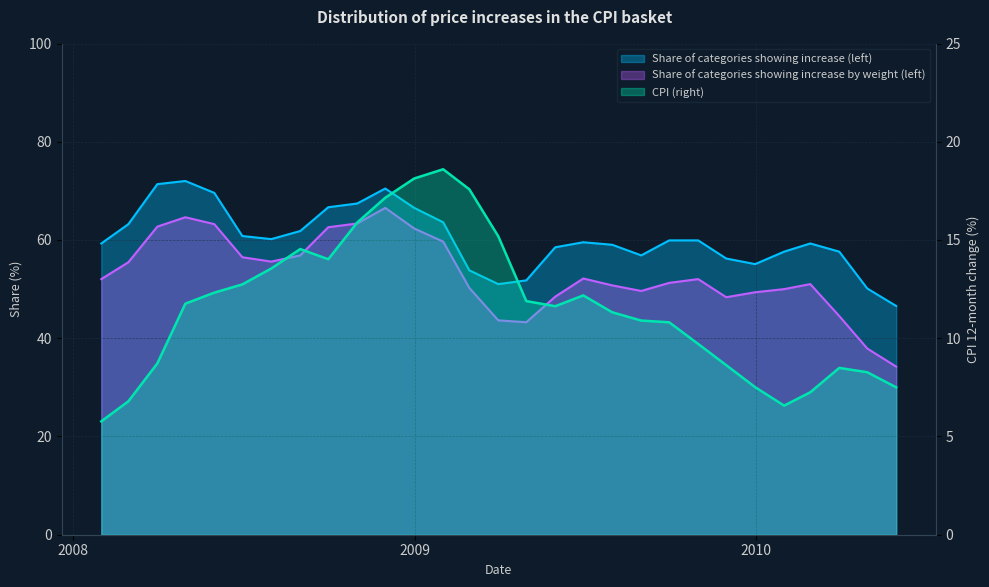

Is the value of Share of categories showing increase (left) at 2009-02-28 greater than the value of CPI (right) at 2010-03-31?

Yes